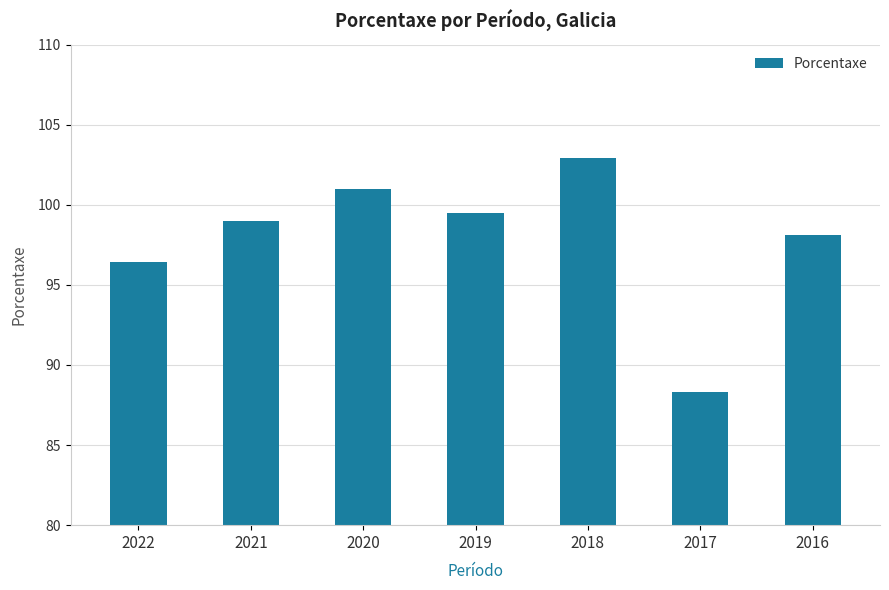

What is the maximum value shown in the chart?

102.9